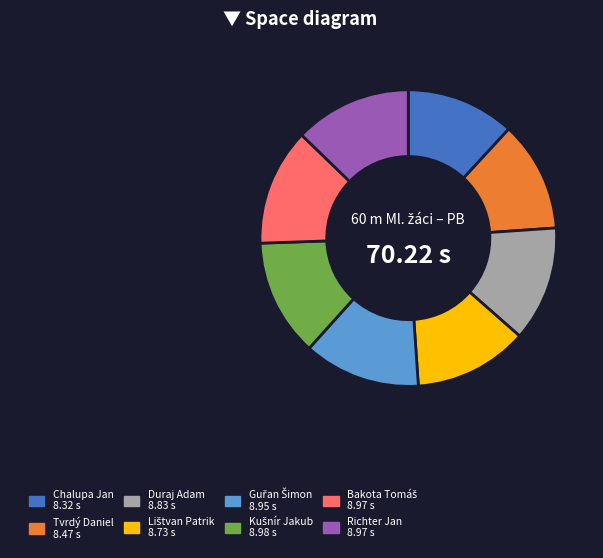

Is there any slice that represents more than half of the pie?

No